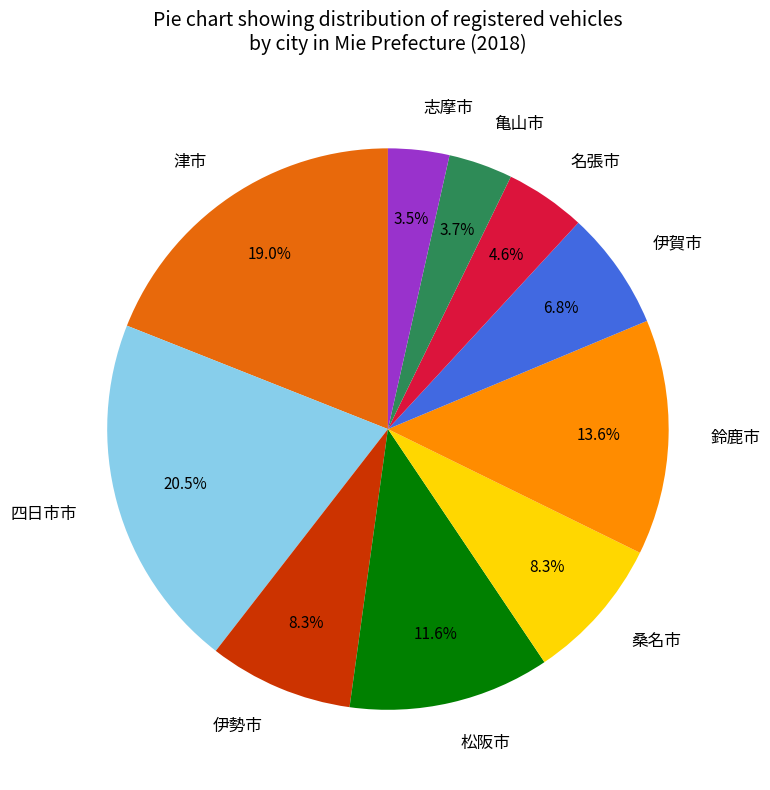

Which has a higher value, 志摩市 or 伊勢市?

伊勢市